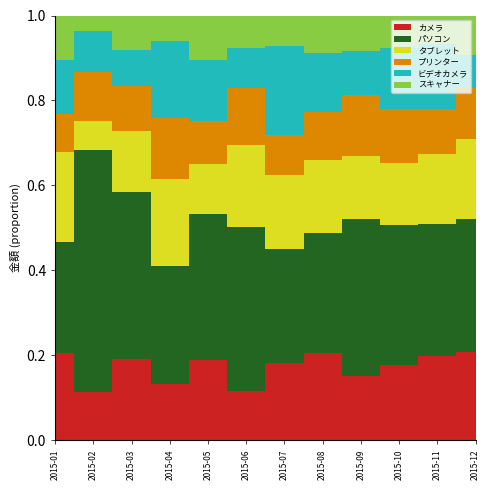

The パソコン series shows 320112 at 2015-12. True or false?

False